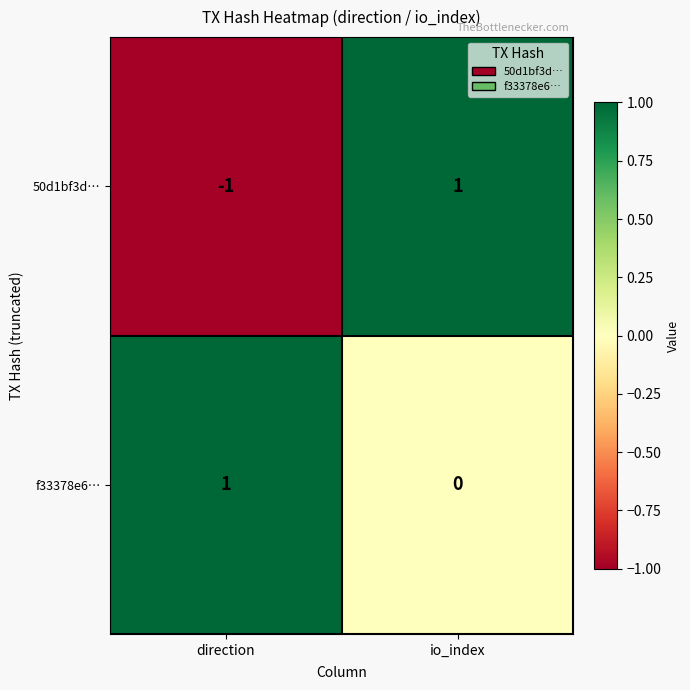

At direction, list the series in order from largest to smallest.

f33378e6…, 50d1bf3d…